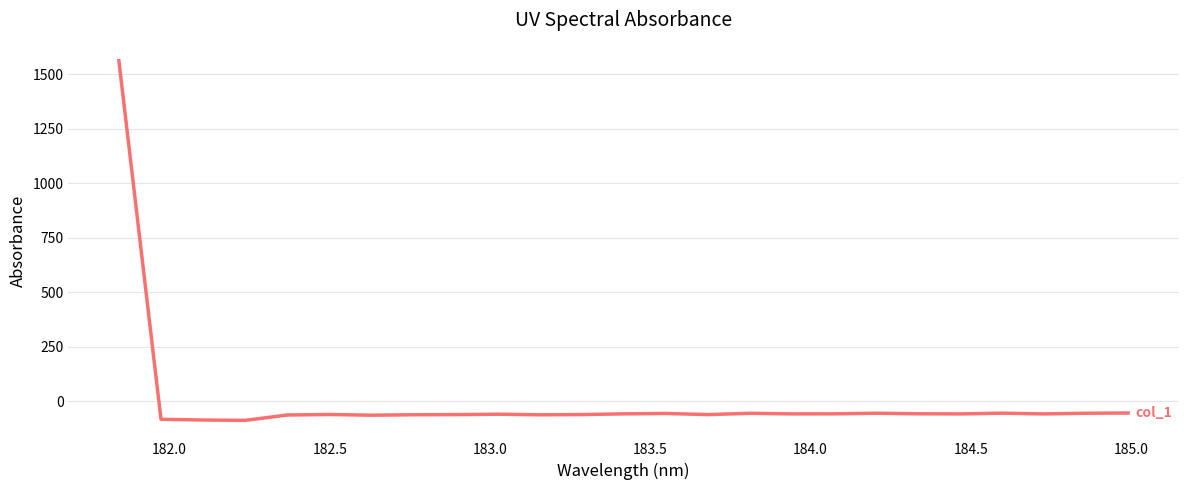

What is the maximum value shown in the chart?

1562.9